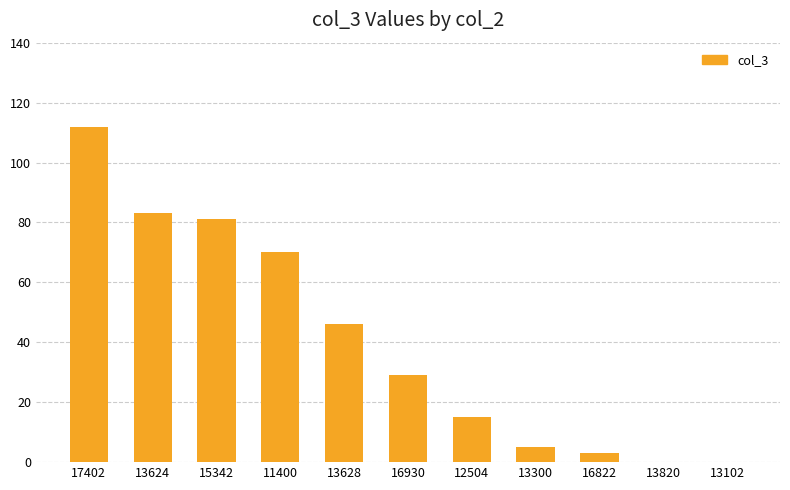

At which label is the value closest to 56?

13628